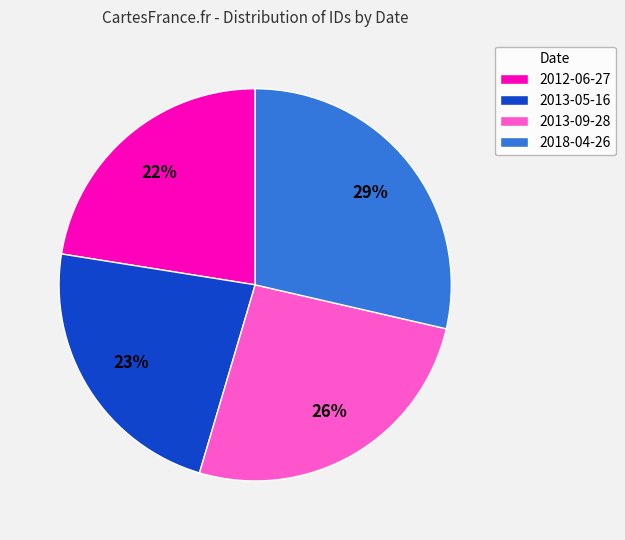

Is the sum of 2018-04-26 and 2013-05-16 greater than half?

Yes